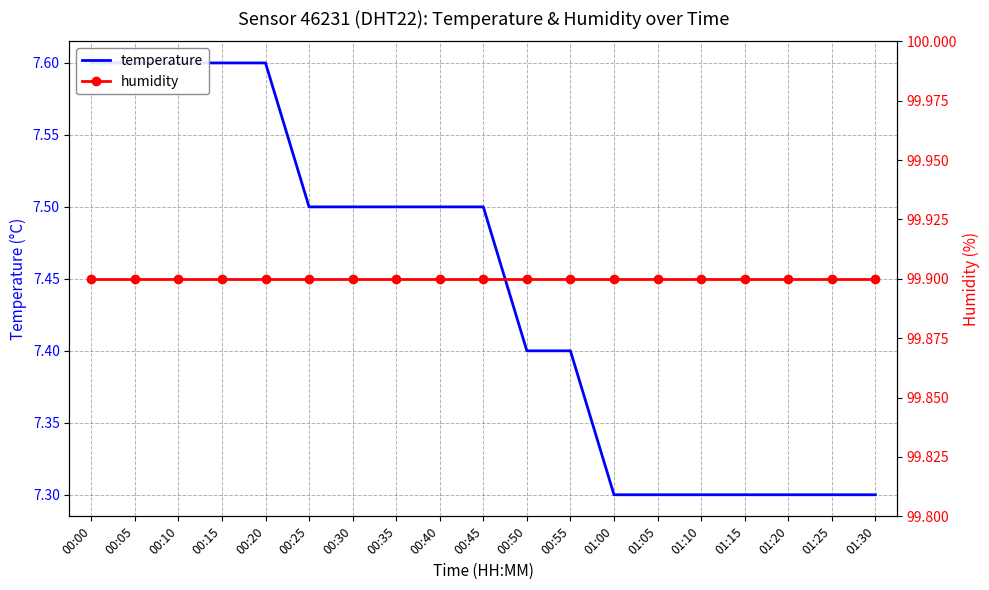

True or false: humidity and temperature intersect in this chart.

False